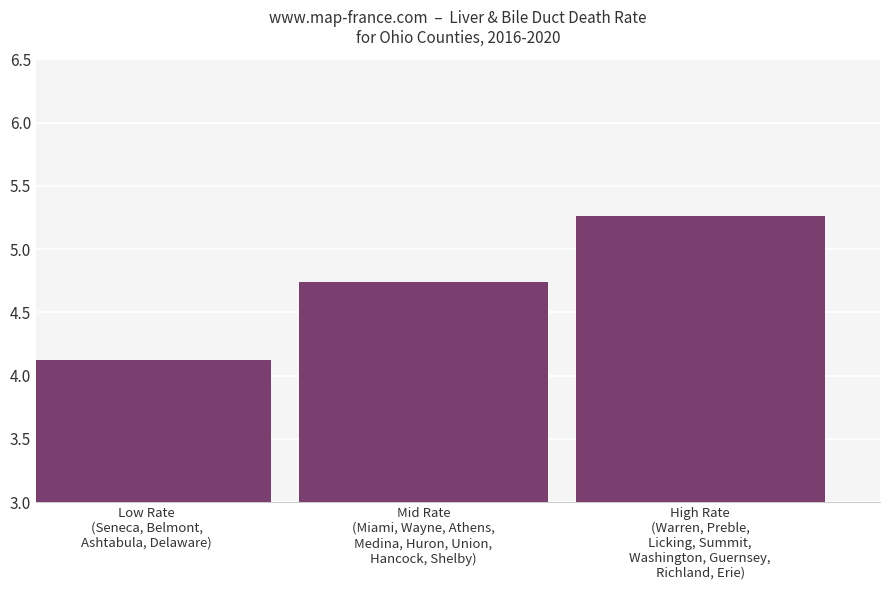

What is the difference between the maximum and minimum values?

1.1